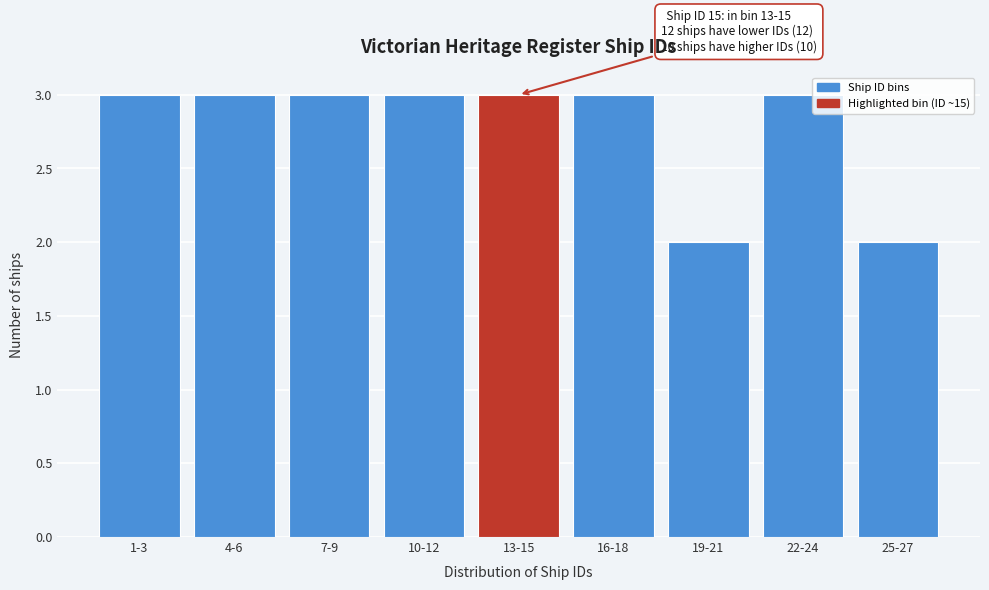

Reading left to right, extract all data points from this chart.

1-3=3	4-6=3	7-9=3	10-12=3	13-15=3	16-18=3	19-21=2	22-24=3	25-27=2